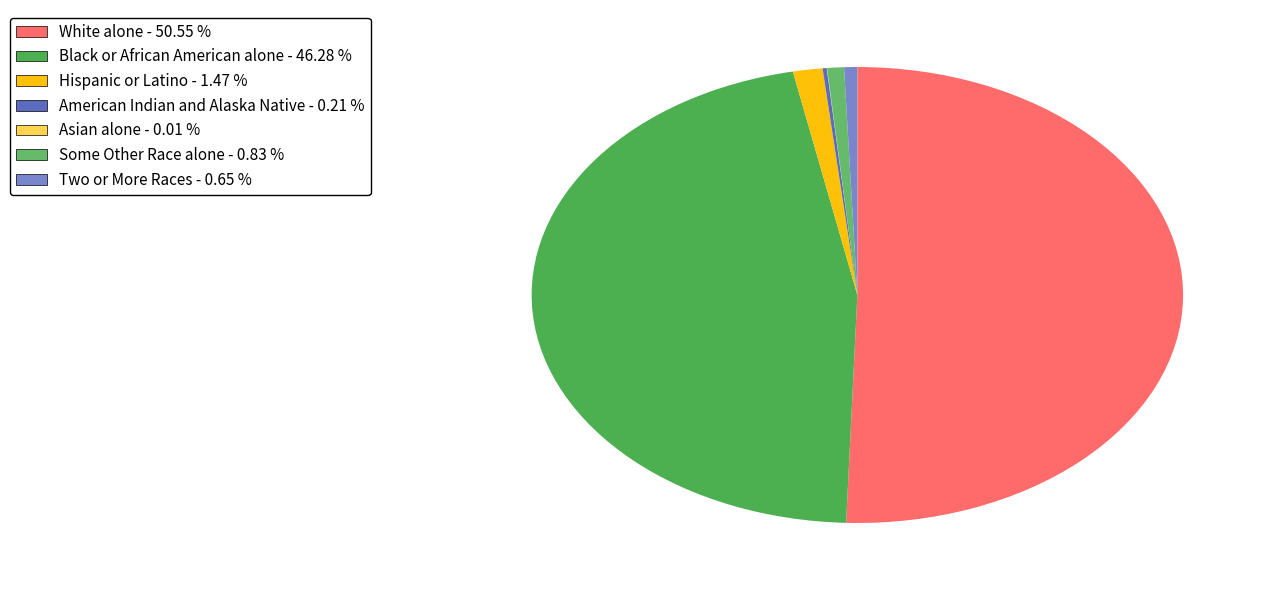

To the nearest percent, what portion does Some Other Race alone represent?

1%